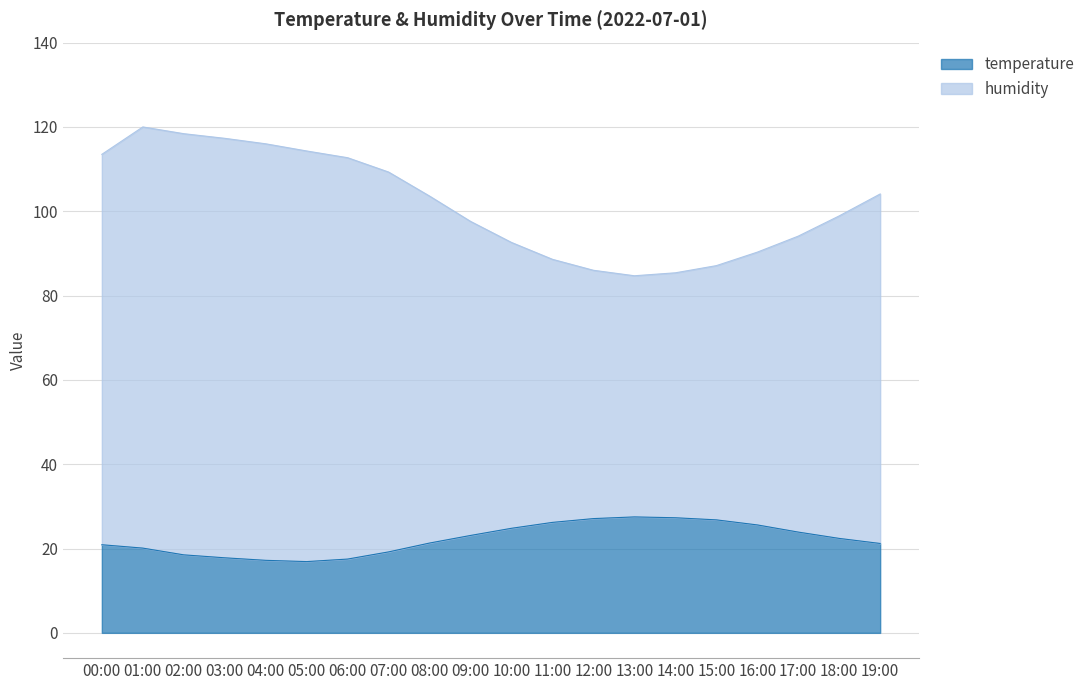

True or false: temperature and humidity cross at least once.

False